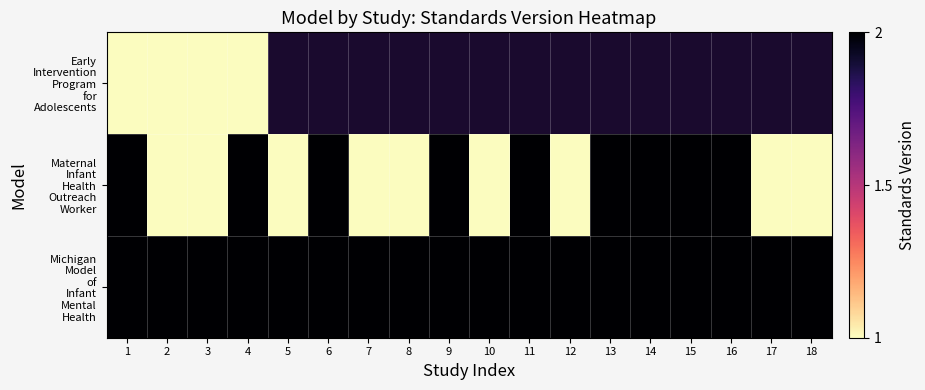

Between 1 and 17, which is larger?

17